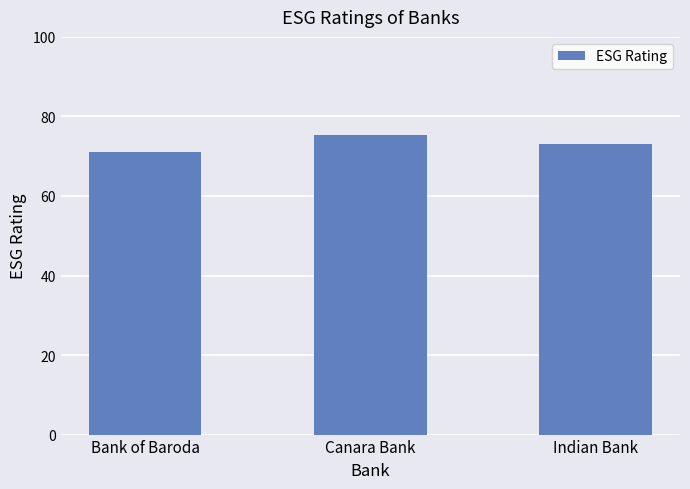

What is the change in value from Bank of Baroda to Indian Bank?

+1.9